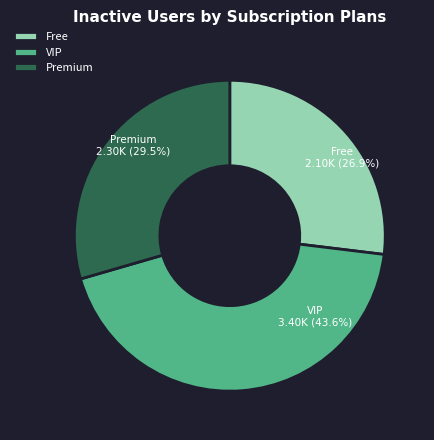

Rank the categories by value from highest to lowest.

VIP, Premium, Free